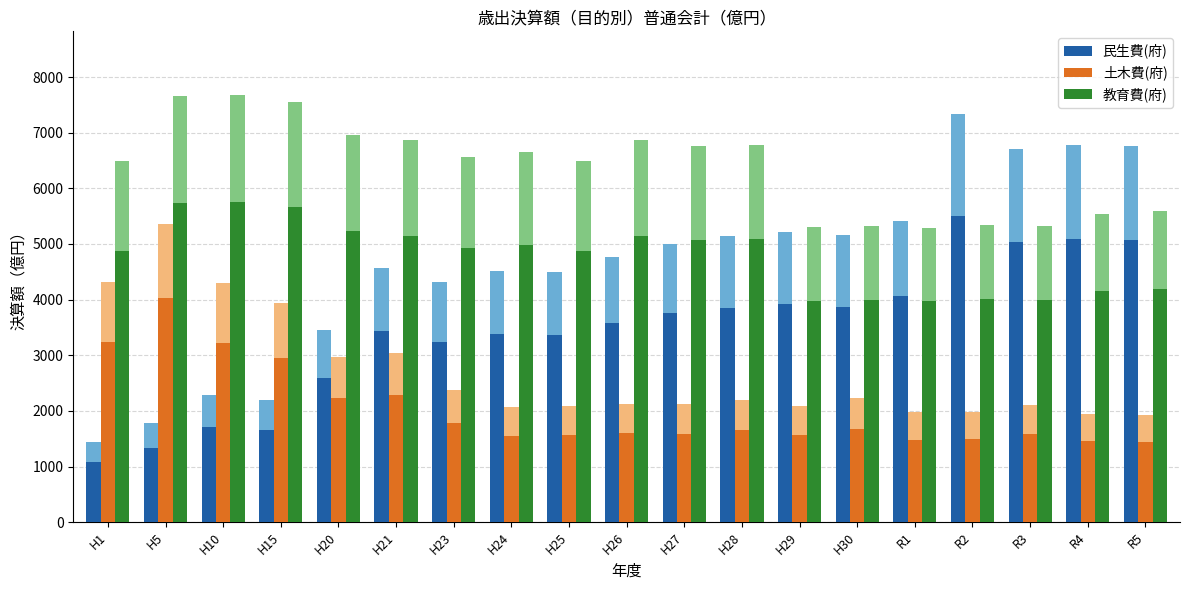

What are all the series names shown in the legend?

民生費(府), 土木費(府), 教育費(府)